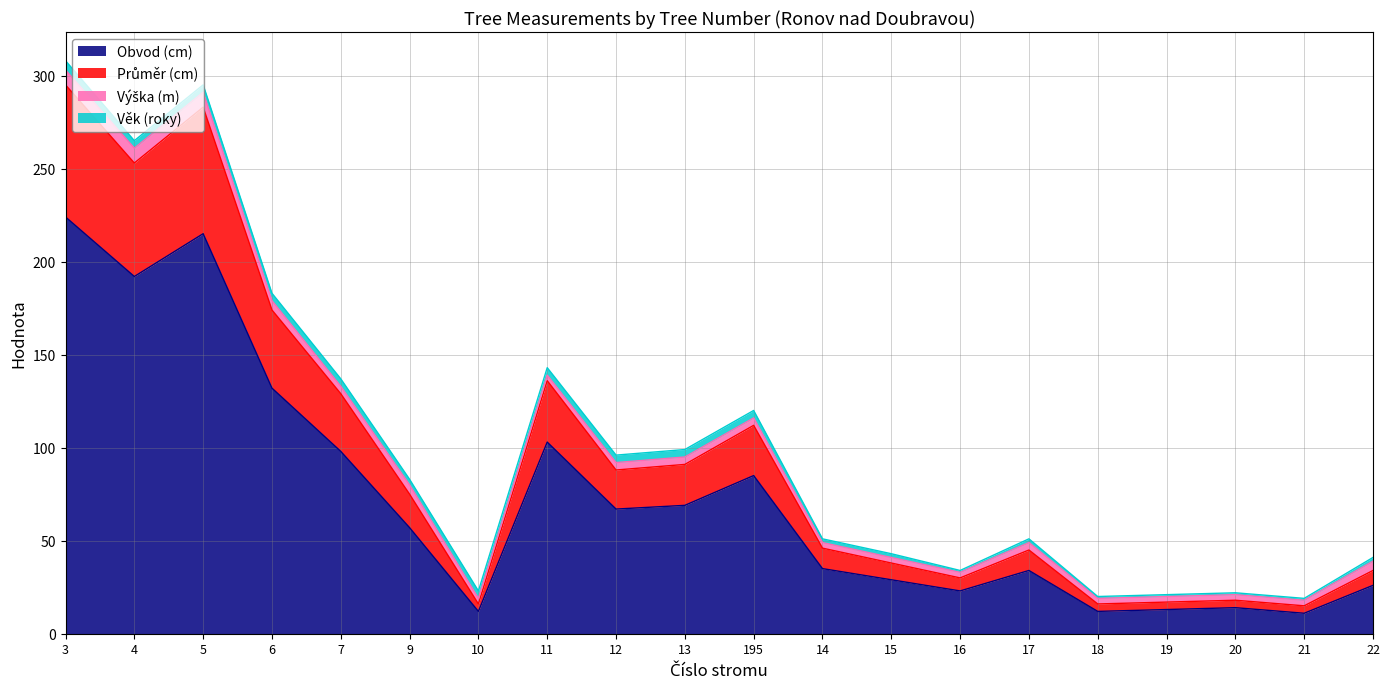

What is the average value of the Obvod (cm) series?

73